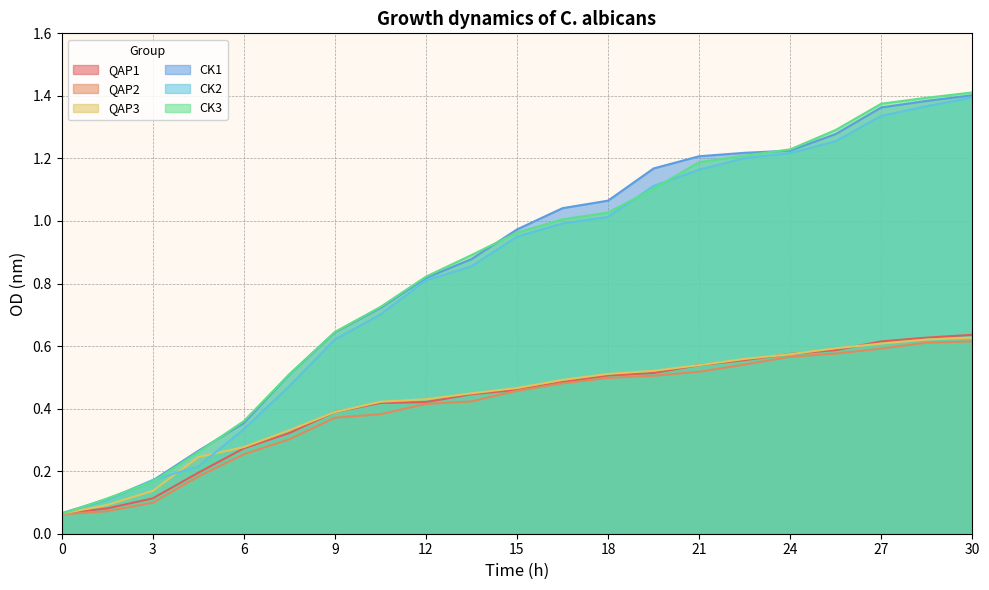

Read the QAP3 value at 9.

0.4